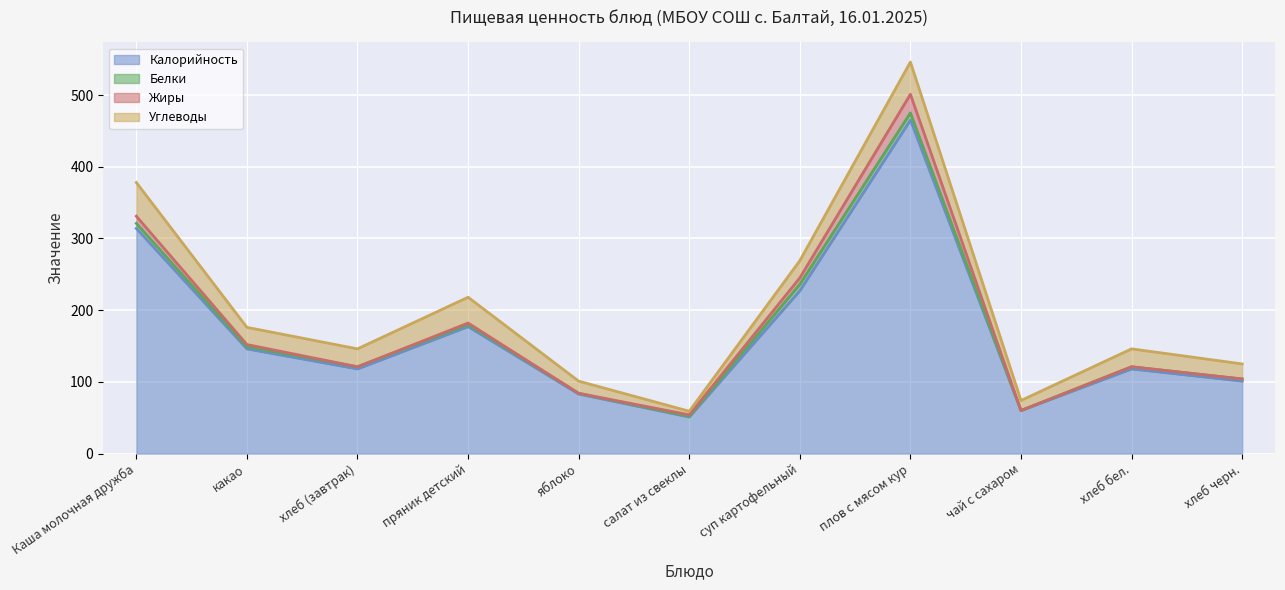

Reading right to left, transcribe all the data shown in this chart.

Калорийность: хлеб черн.=101	хлеб бел.=118	чай с сахаром=60	плов с мясом кур=465	суп картофельный=227	салат из свеклы=51	яблоко=83	пряник детский=177	хлеб (завтрак)=118	какао=146	Каша молочная дружба=314
Белки: хлеб черн.=3	хлеб бел.=3	чай с сахаром=0	плов с мясом кур=10	суп картофельный=9	салат из свеклы=1	яблоко=1	пряник детский=3	хлеб (завтрак)=3	какао=3	Каша молочная дружба=7
Жиры: хлеб черн.=0	хлеб бел.=0	чай с сахаром=0	плов с мясом кур=26	суп картофельный=9	салат из свеклы=2	яблоко=0	пряник детский=2	хлеб (завтрак)=0	какао=3	Каша молочная дружба=10
Углеводы: хлеб черн.=21	хлеб бел.=25	чай с сахаром=14	плов с мясом кур=45	суп картофельный=24	салат из свеклы=5	яблоко=17	пряник детский=36	хлеб (завтрак)=25	какао=24	Каша молочная дружба=47